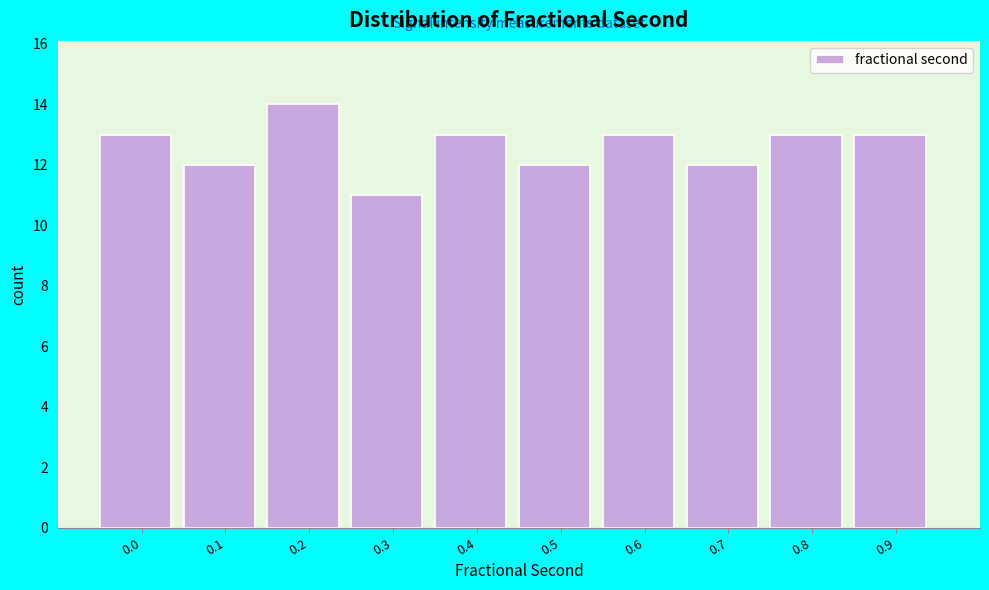

Reading left to right, list all the values displayed in this chart.

13	12	14	11	13	12	13	12	13	13